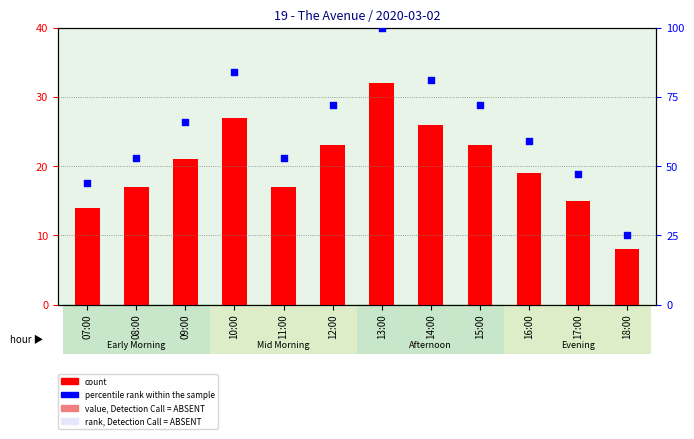

What is the total value across all series at 12:00?

95